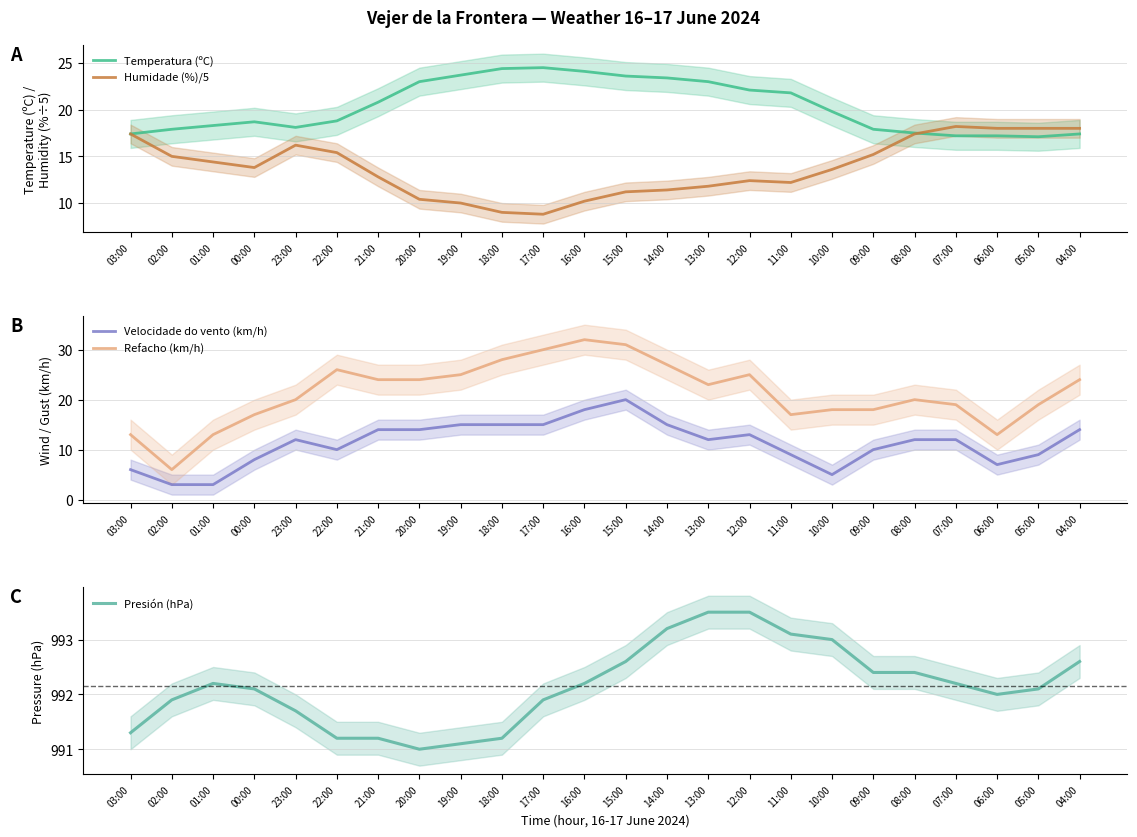

What is the sum of the Humidade (%)/5 values at 08:00 and 03:00?

34.8